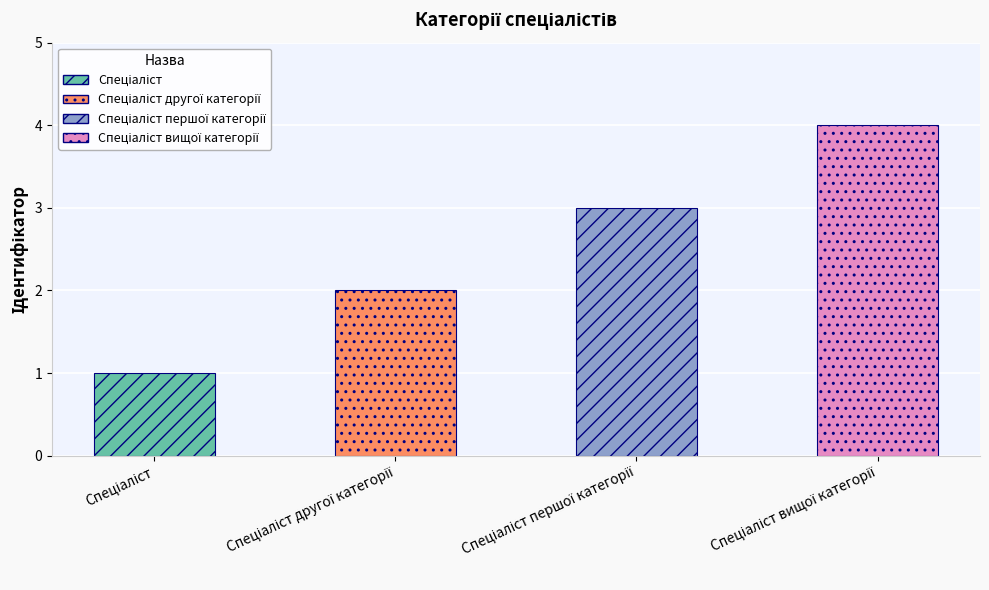

What position from the right is Спеціаліст другої категорії?

3